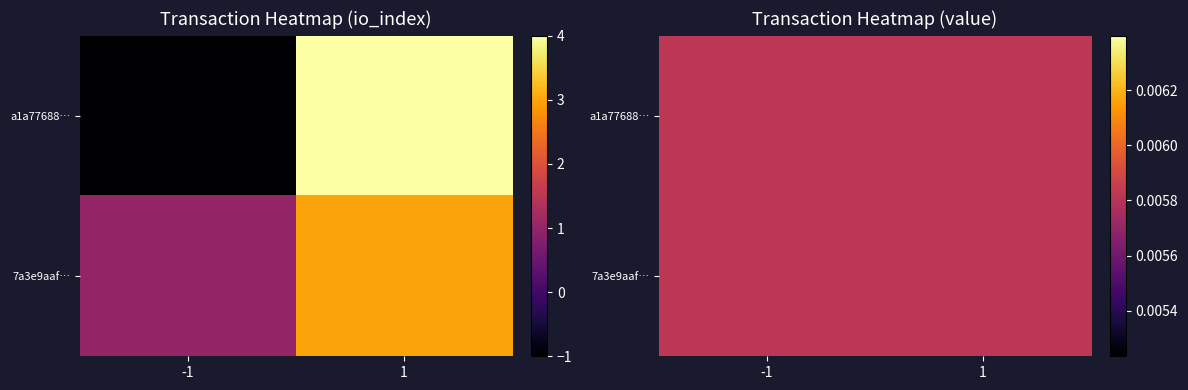

Where is a1a77688ff098e86230734ada0bda484458aa39 nearest to the value 1?

-1